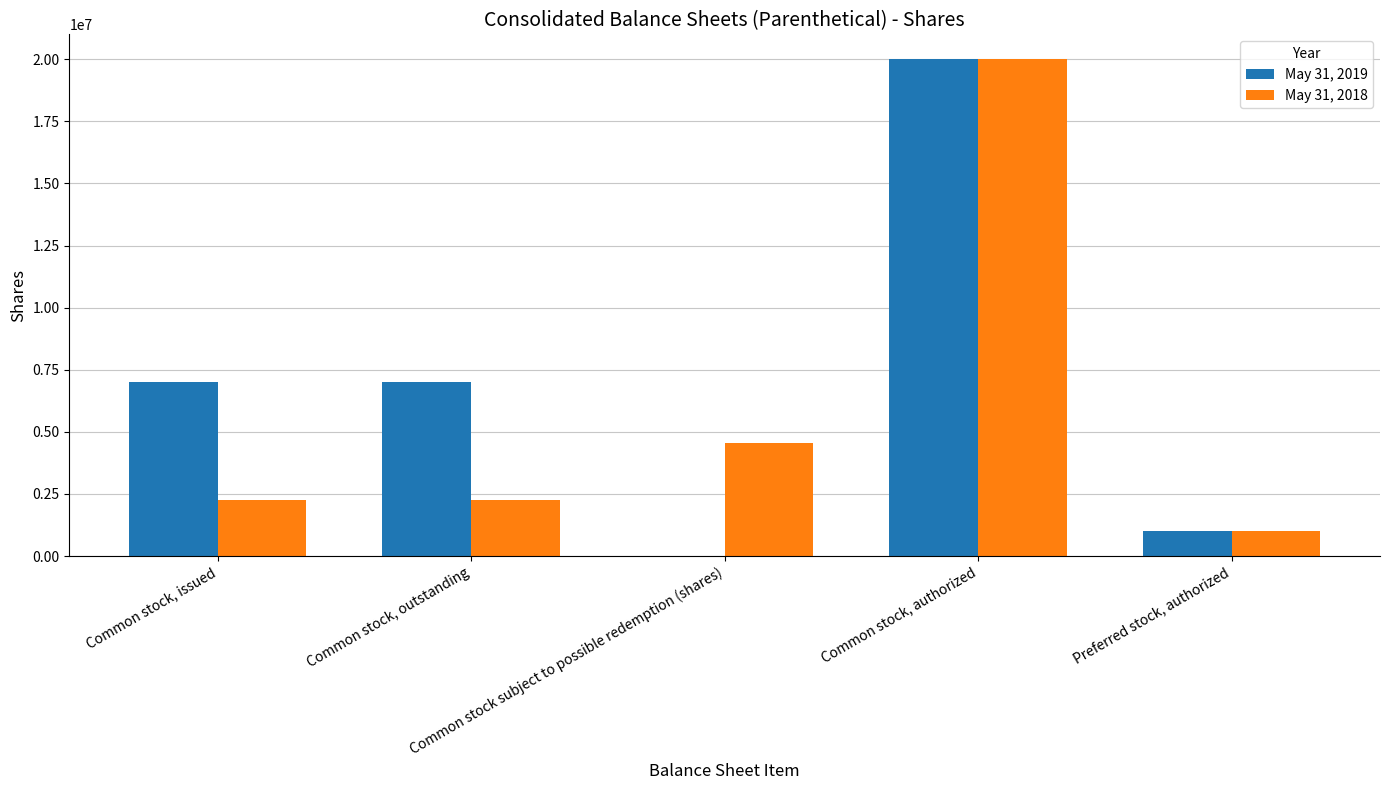

What is the sum of the May 31, 2019 values at Common stock, outstanding and Common stock, issued?

14007950